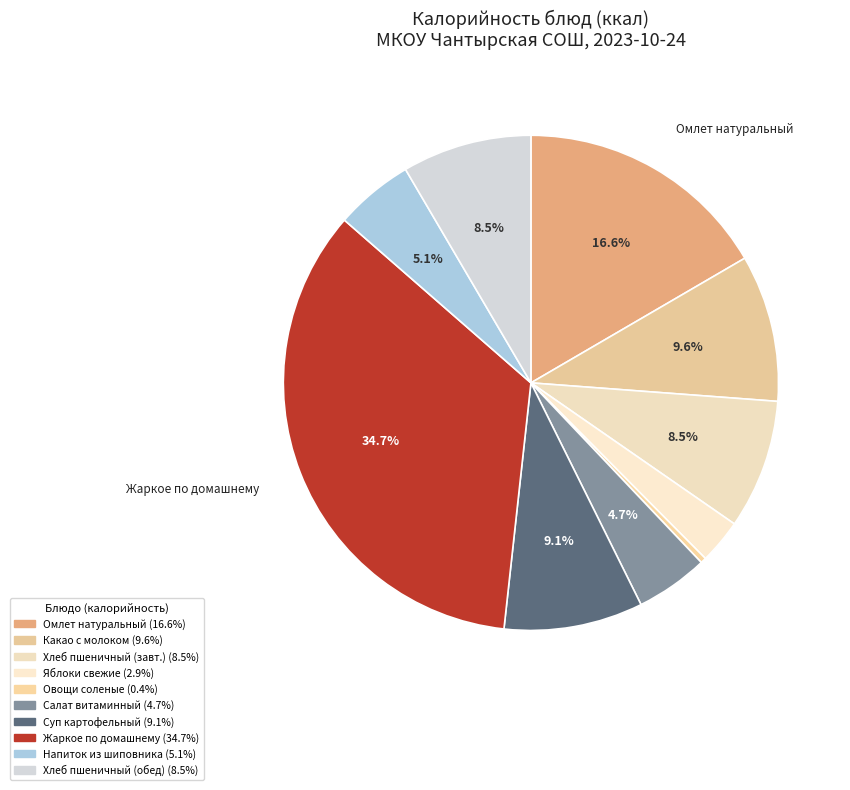

Count the number of slices in the pie.

10